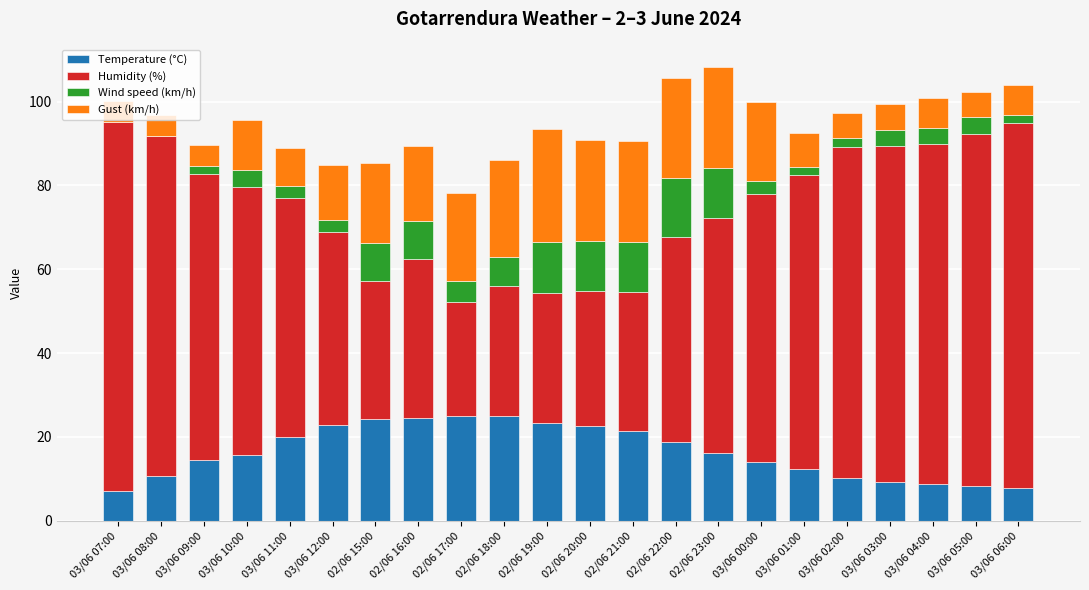

What is the total value across all series at 02/06 22:00?

105.7